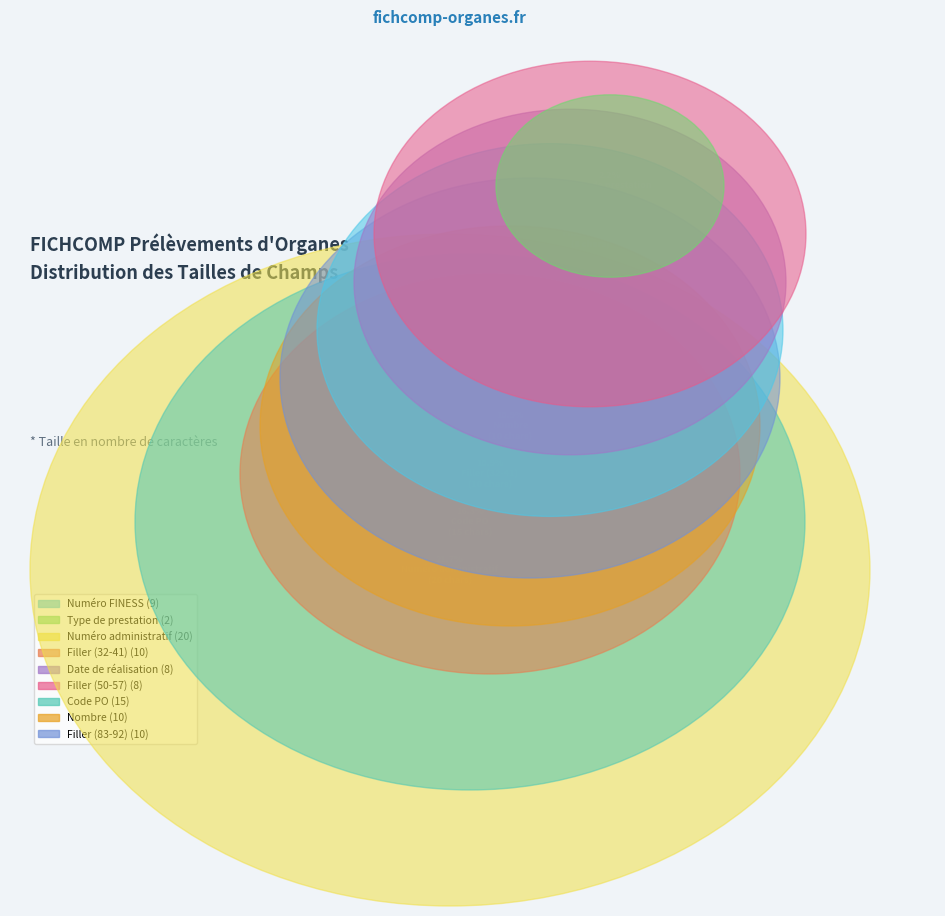

Rank the categories by value from highest to lowest.

Numéro administratif, Code PO, Filler (32-41), Nombre, Filler (83-92), Numéro FINESS, Date de réalisation, Filler (50-57), Type de prestation